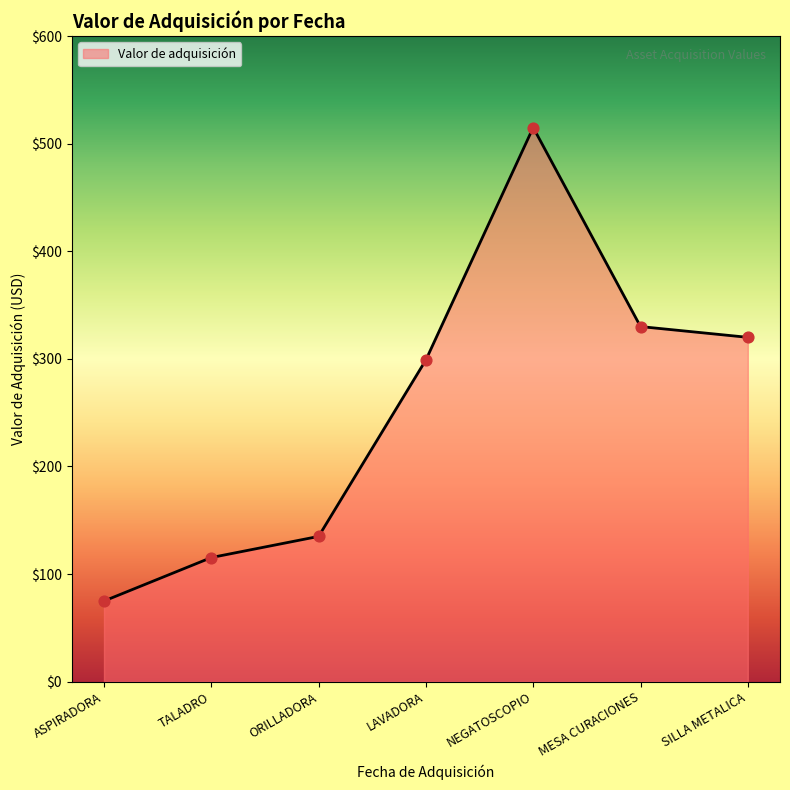

Between MESA CURACIONES and NEGATOSCOPIO, which is larger?

NEGATOSCOPIO